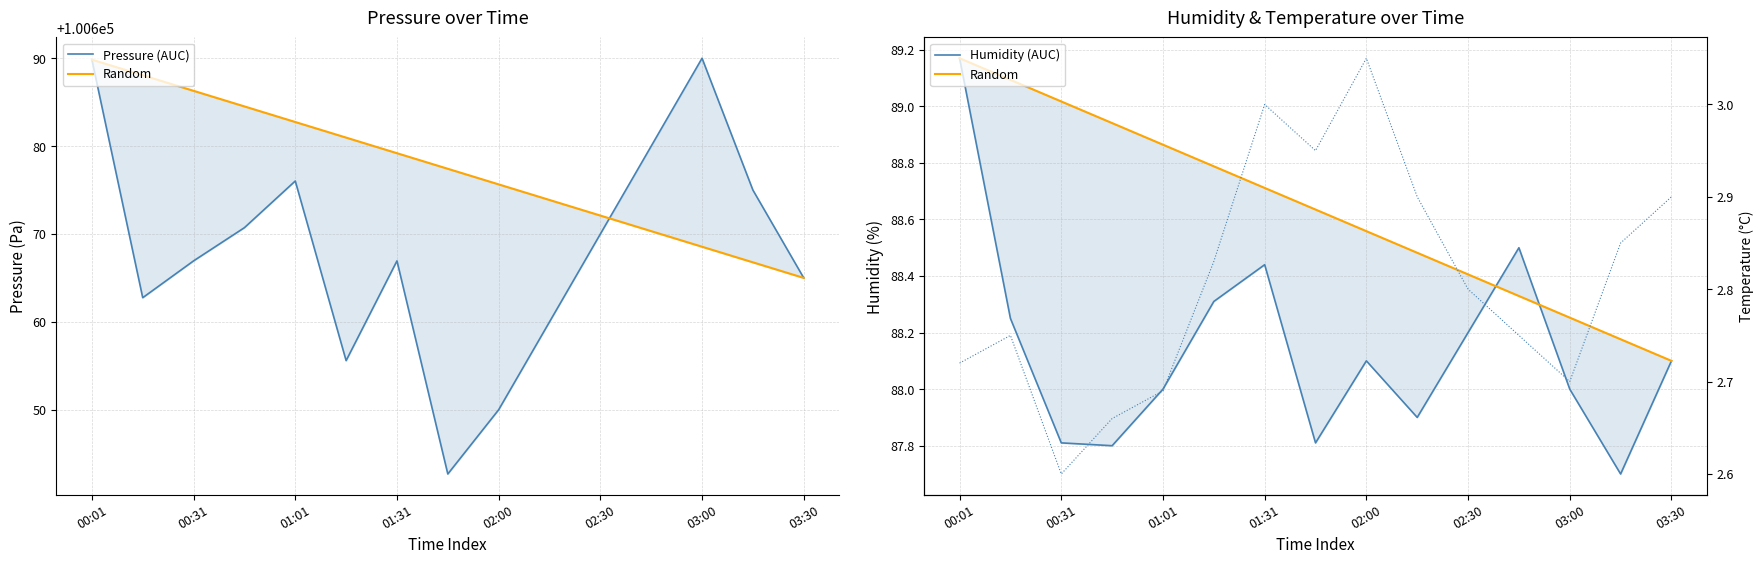

True or false: Humidity (AUC) and Pressure (AUC) intersect in this chart.

False